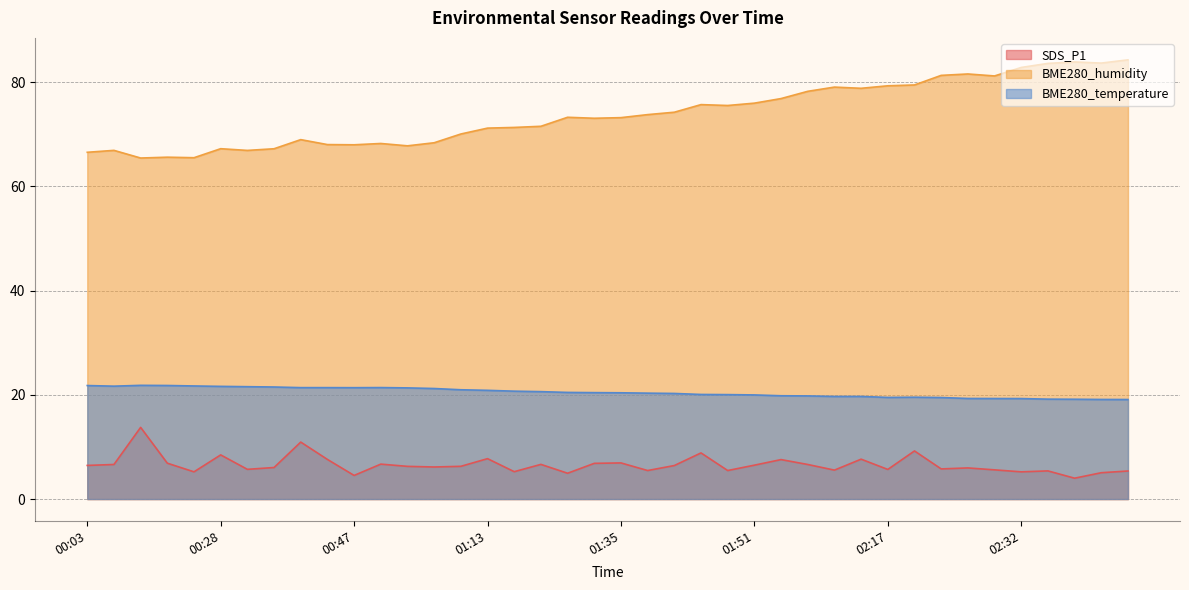

At which category is the sum across all series the highest?

02:45